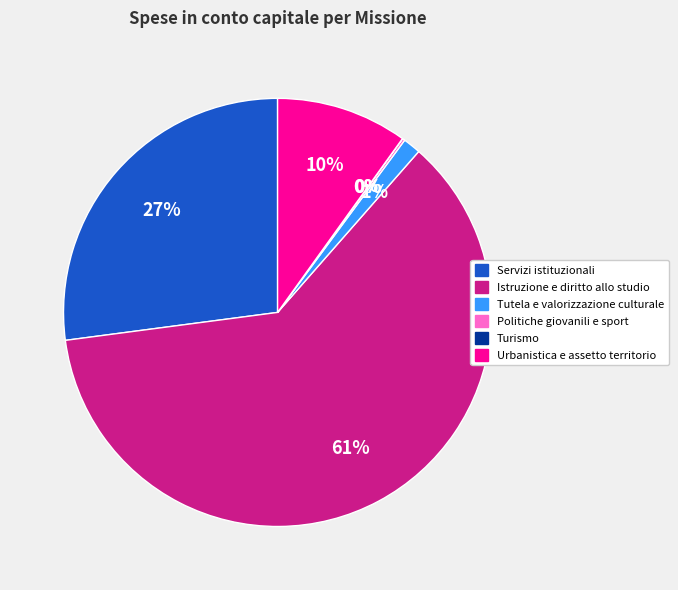

To the nearest percent, what percentage of the pie is Servizi istituzionali?

27%